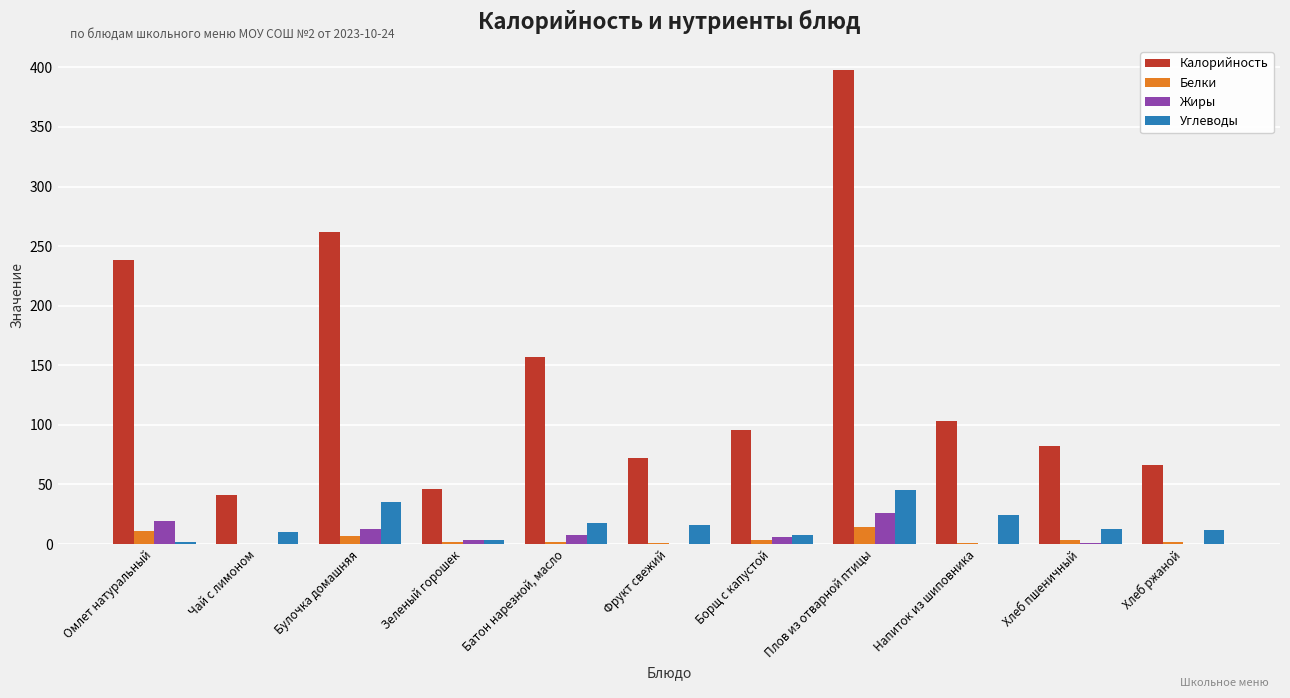

At which label does Углеводы reach its peak?

Плов из отварной птицы